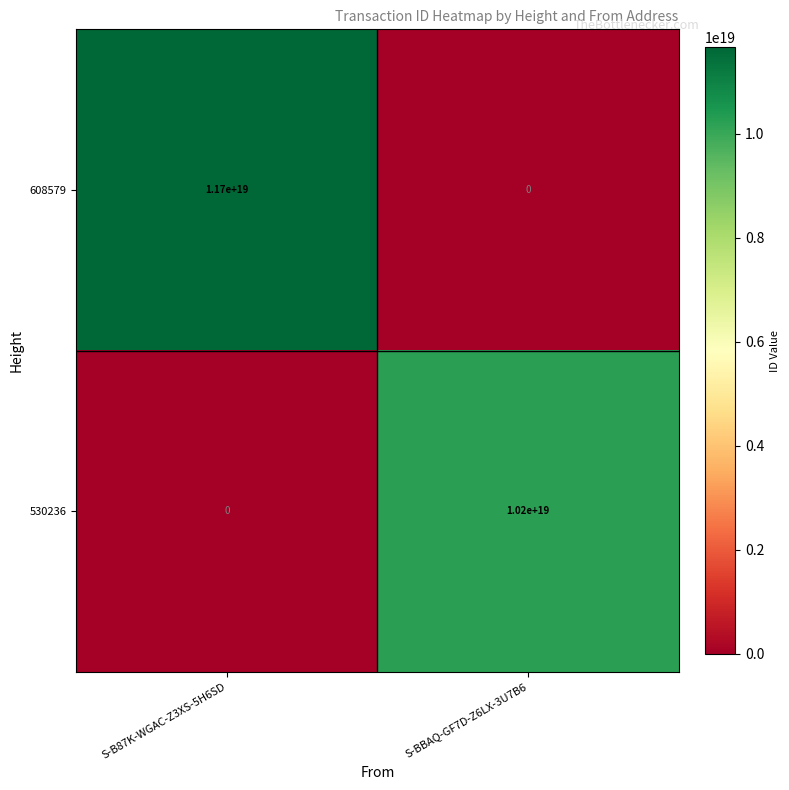

Rank the series by their average value, from highest to lowest.

608579, 530236